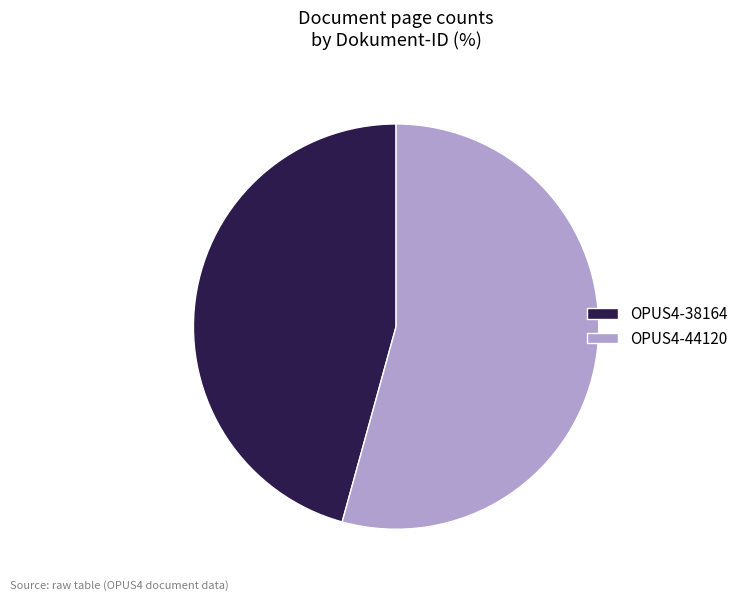

What is the ratio of the value at OPUS4-44120 to the value at OPUS4-38164?

1.2